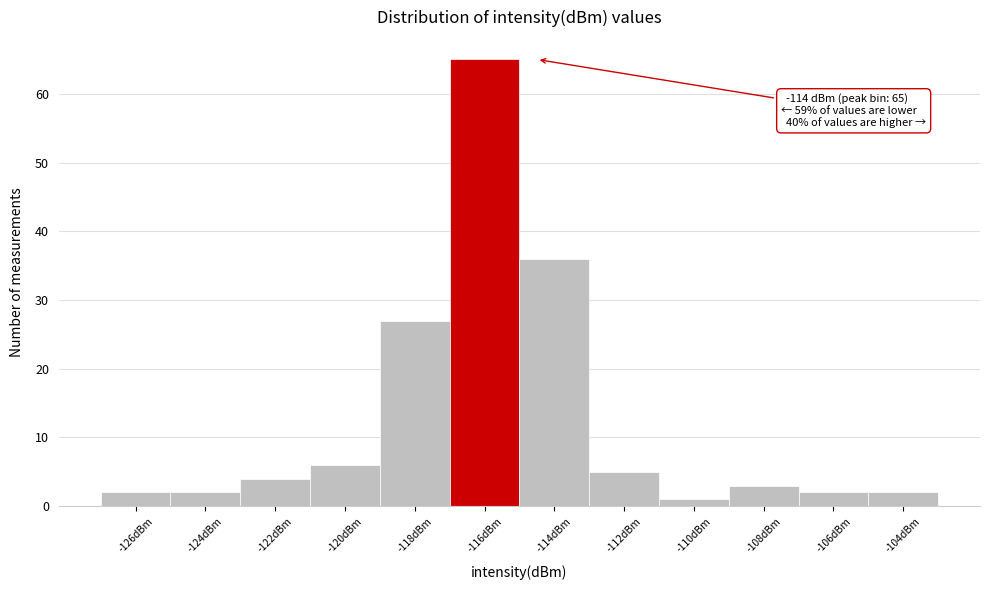

Reading left to right, extract all data points from this chart.

-126dBm=2	-124dBm=2	-122dBm=4	-120dBm=6	-118dBm=27	-116dBm=65	-114dBm=36	-112dBm=5	-110dBm=1	-108dBm=3	-106dBm=2	-104dBm=2